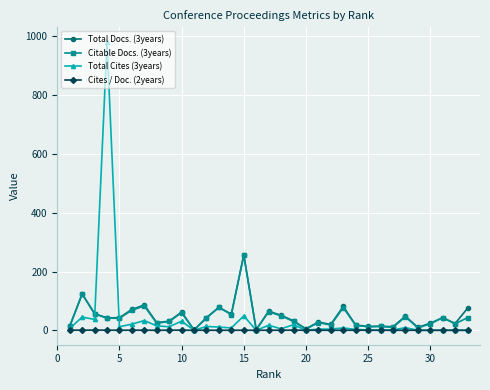

How many data points does each series have?

33